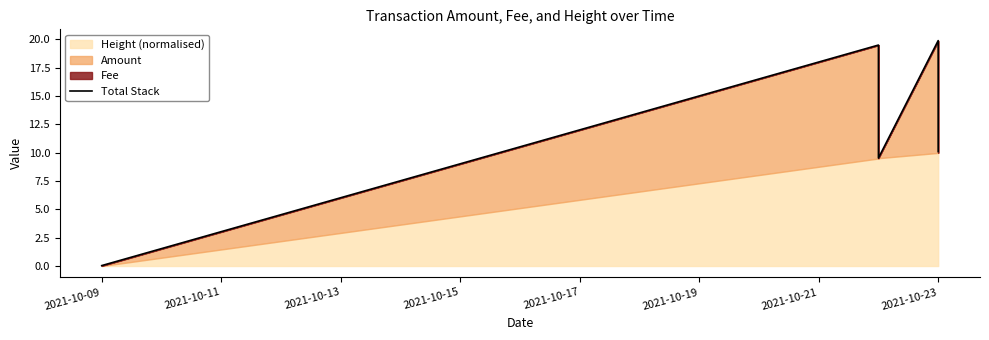

True or false: the data has more than 1 interior local peaks.

True